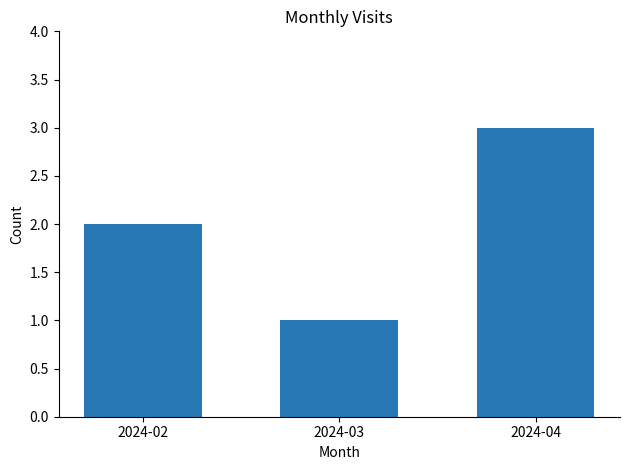

Reading left to right, transcribe all the data shown in this chart.

2024-02=2	2024-03=1	2024-04=3